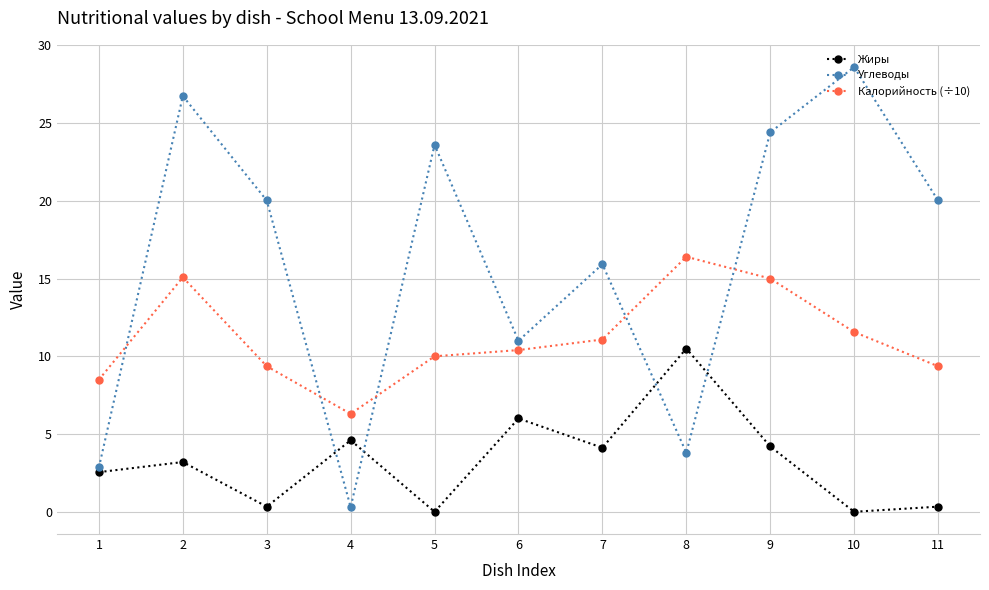

Which category has the lowest value in the Углеводы series?

4